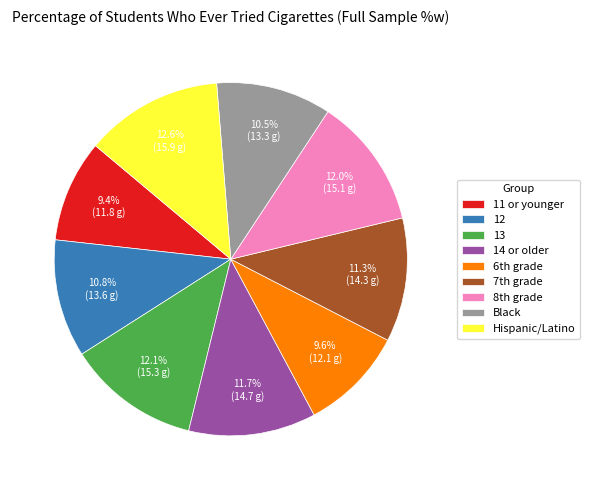

Count the number of slices in the pie.

9